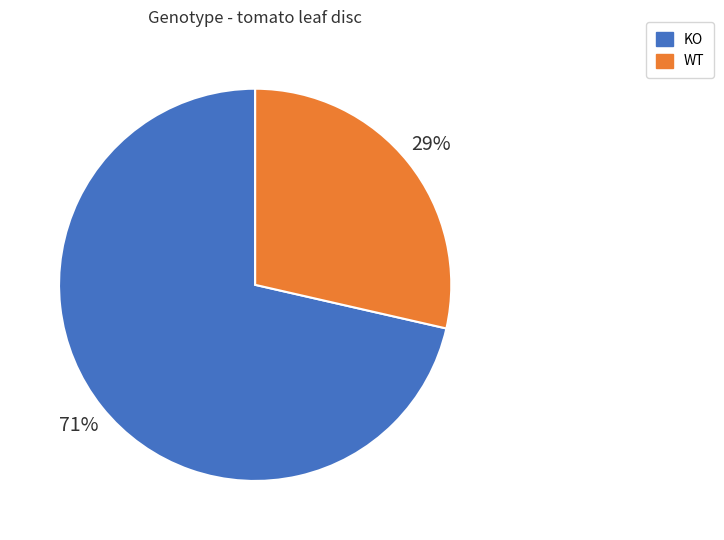

Which has a higher value, WT or KO?

KO